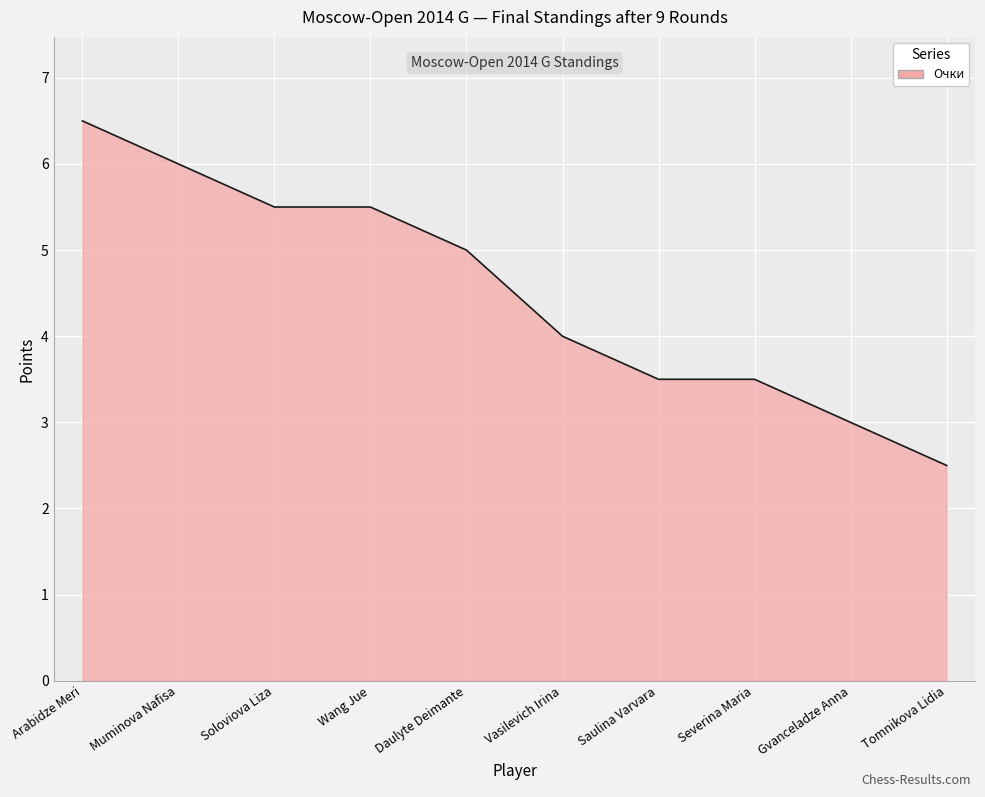

Read the value at Daulyte Deimante.

5.0